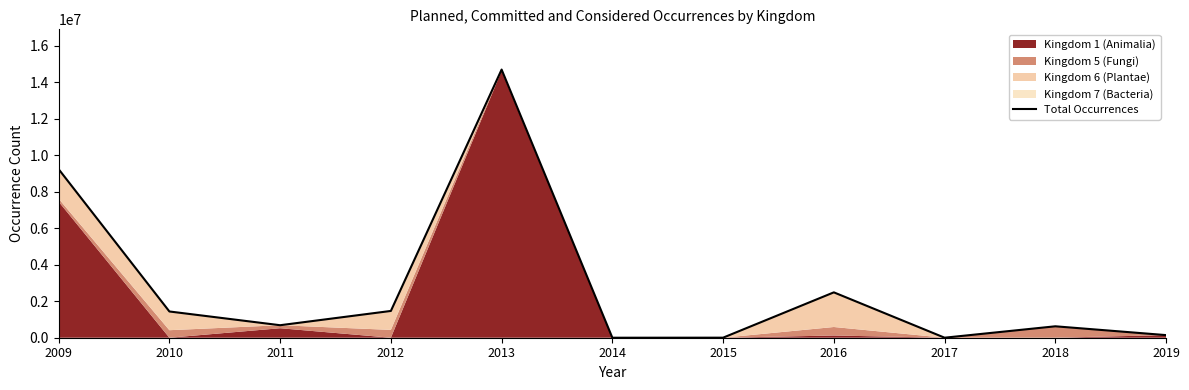

Reading left to right, list all the values displayed in this chart.

9240700	1438889	685590	1468187	14702389	25	2567	2487579	1175	626371	143069